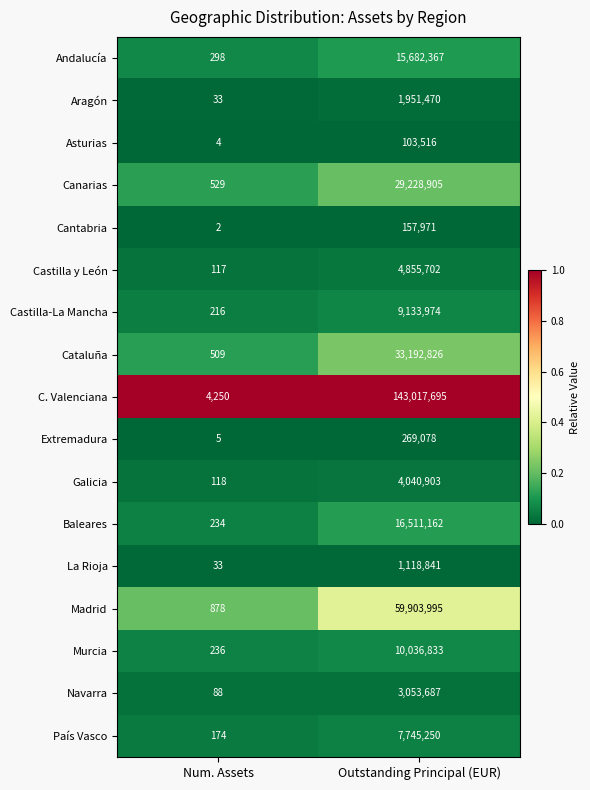

What is the sum of all Galicia values?

4041021